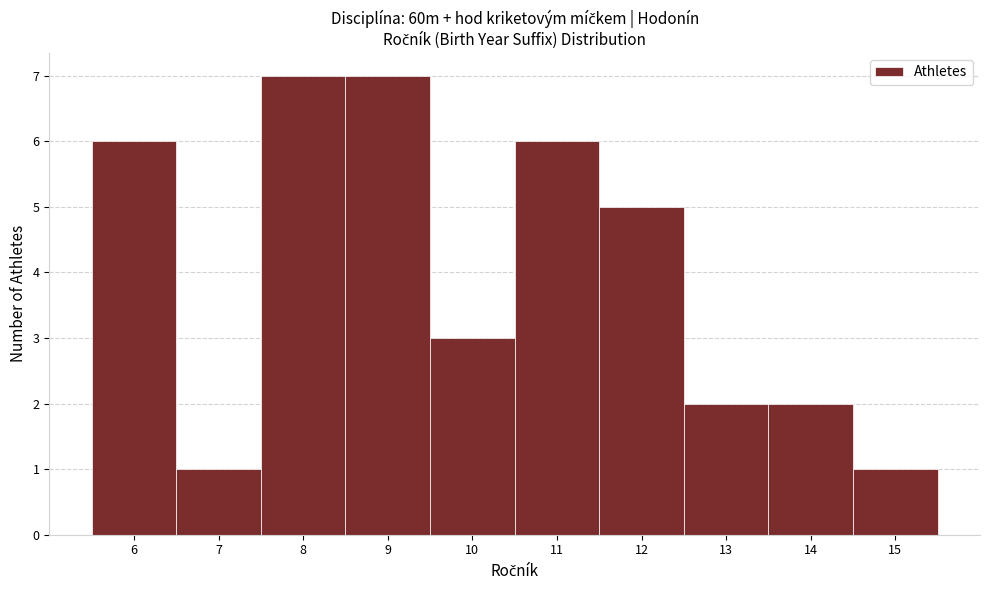

What is the height of the bar covering 5.5 to 6.5 on the x-axis? The values are not printed on the chart, so give them approximately, as read against the axis.

6